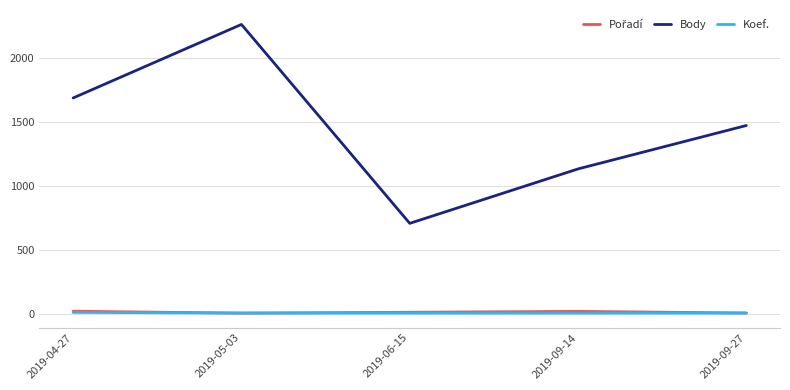

True or false: Body and Koef. cross at least once.

False